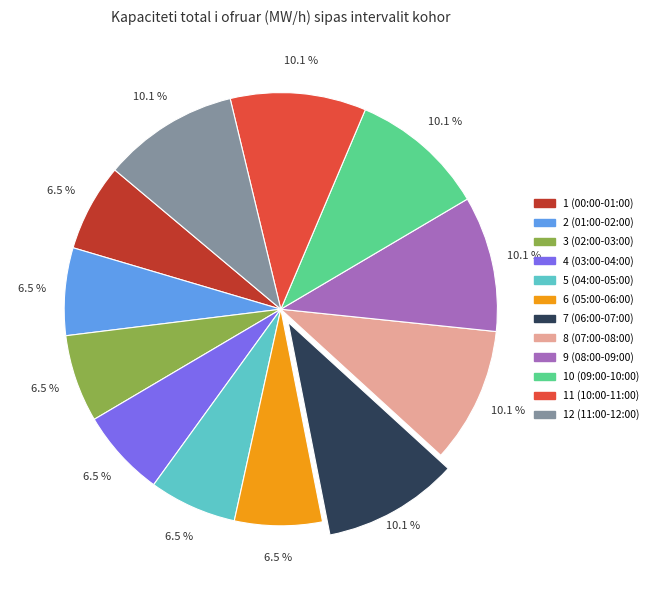

Count the number of slices in the pie.

12